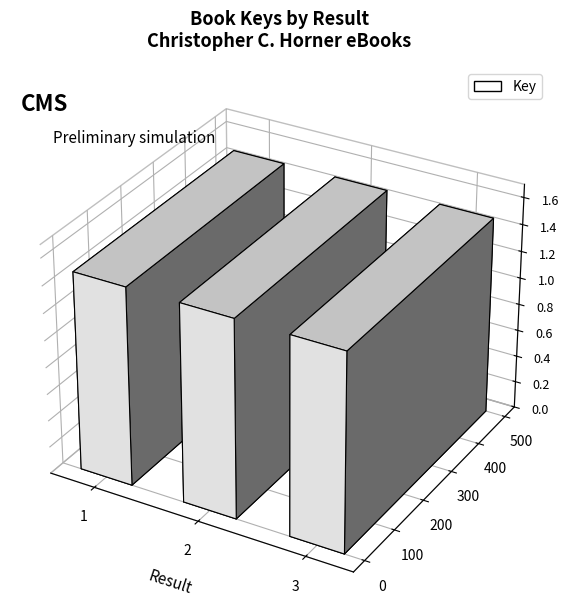

Which label corresponds to the smallest value in the chart?

2